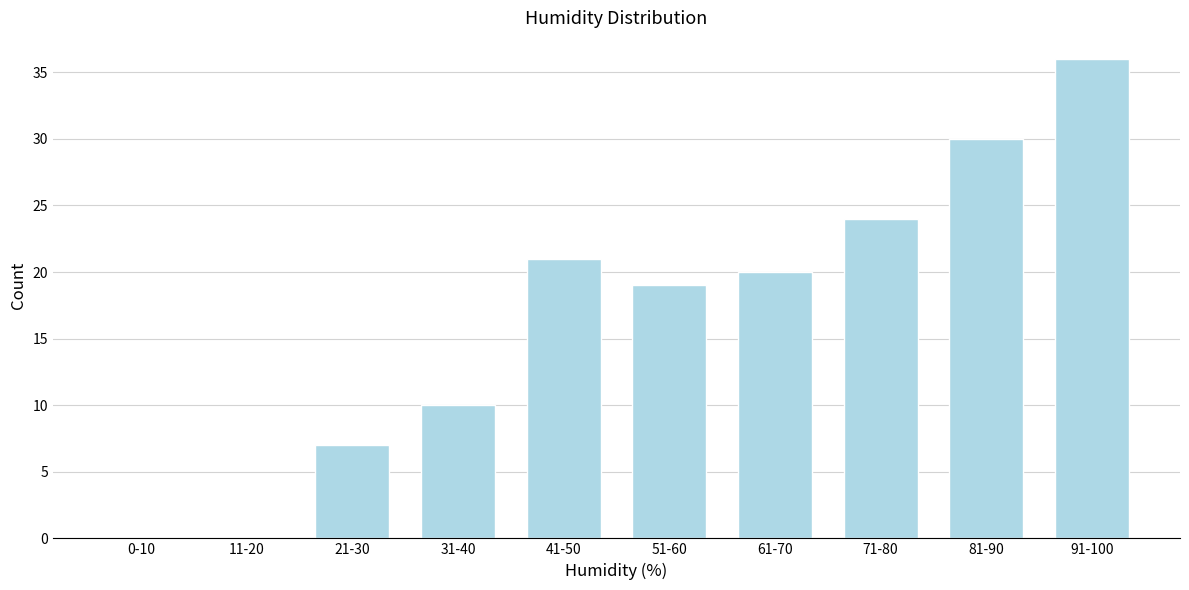

Reading right to left, list all the values displayed in this chart.

91-100=36	81-90=30	71-80=24	61-70=20	51-60=19	41-50=21	31-40=10	21-30=7	11-20=0	0-10=0